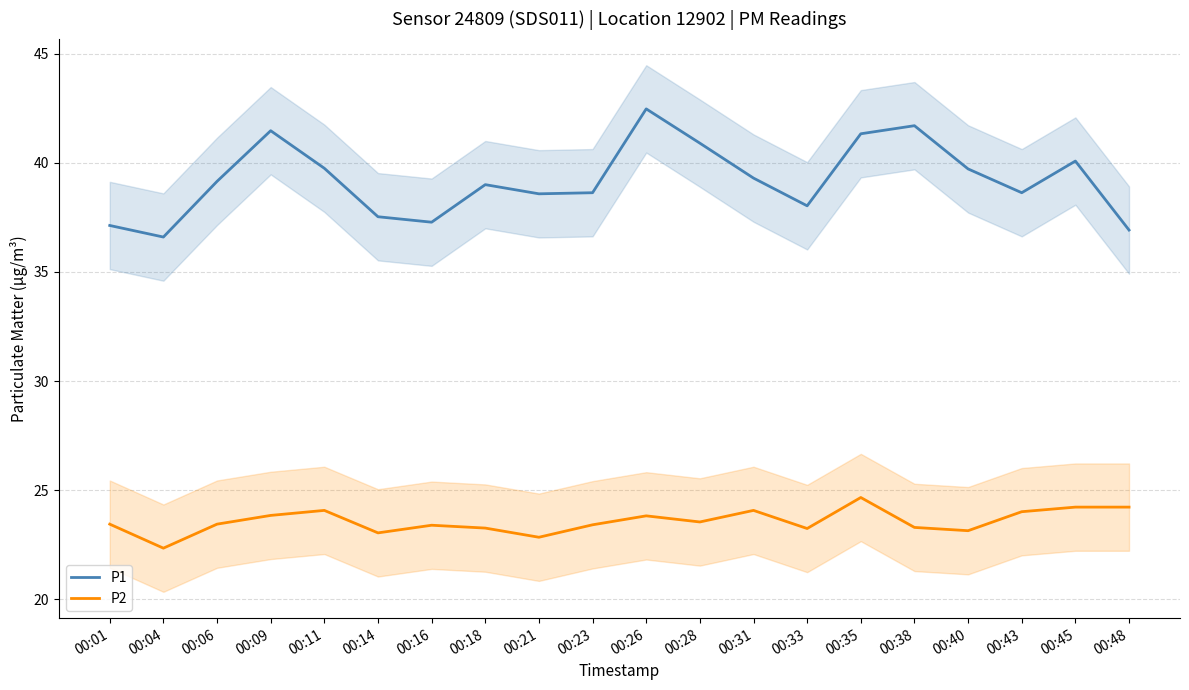

Between 00:23 and 00:43, which is larger?

00:23